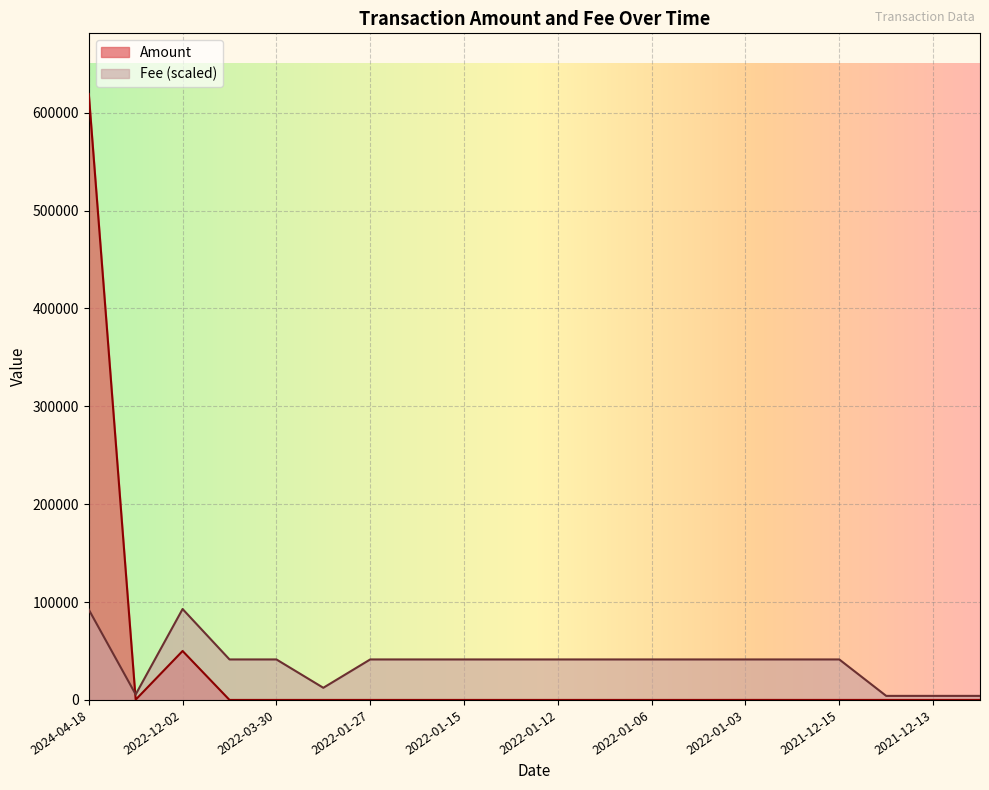

At how many categories does at least one series exceed 225913?

1